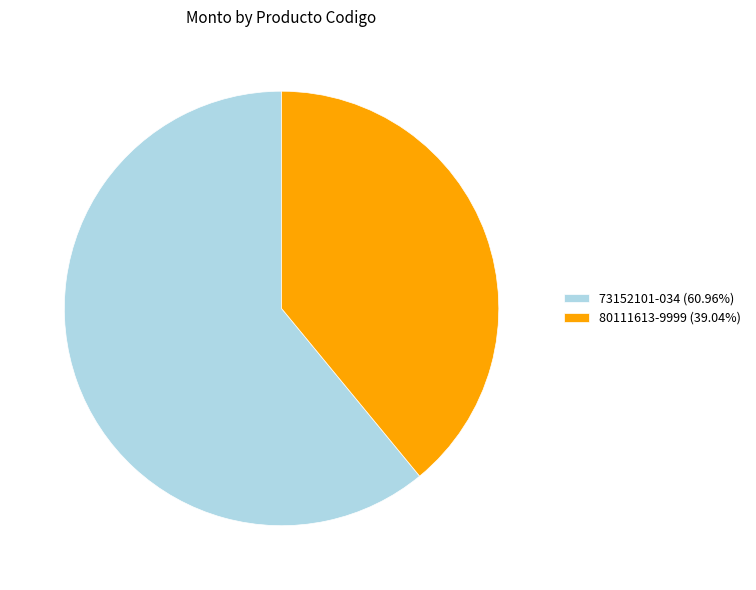

Combined, do 80111613-9999 (39.04%) and 73152101-034 (60.96%) account for over 50%?

Yes